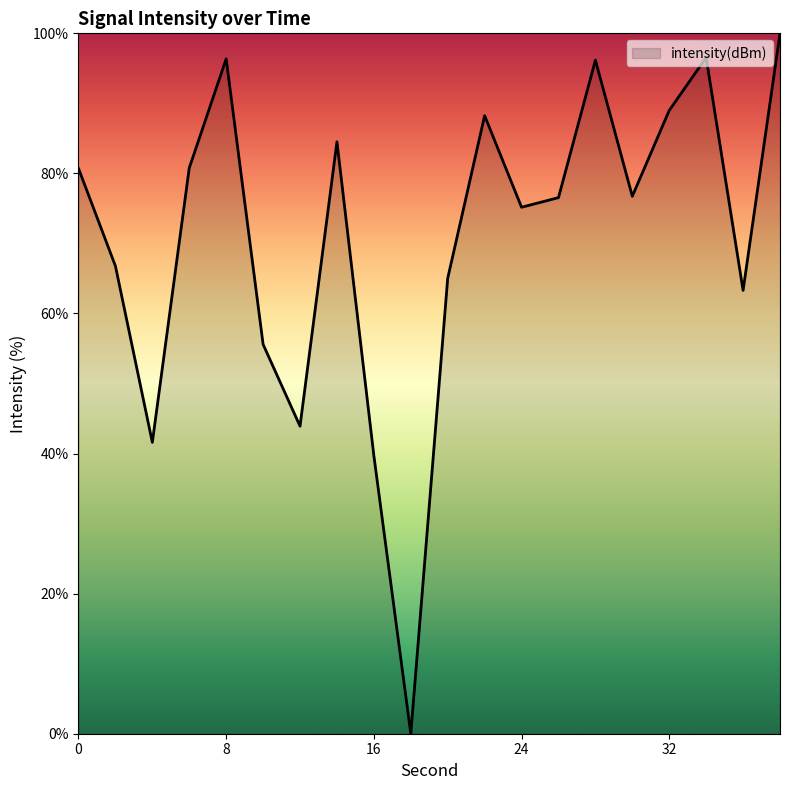

How many lines are shown in the chart?

1